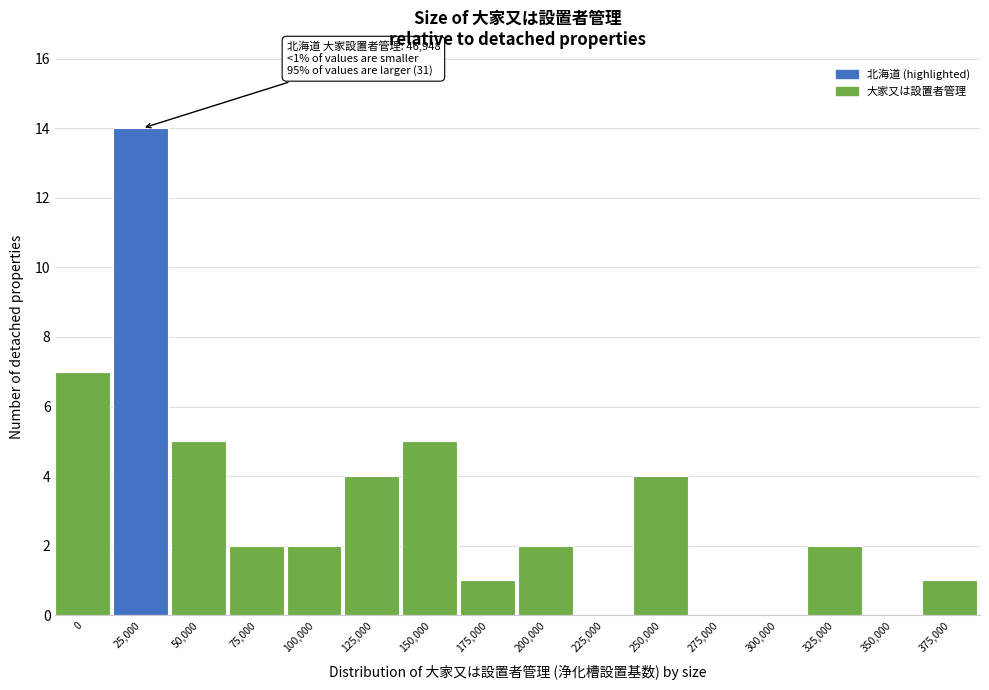

Reading left to right, list all the values displayed in this chart.

0=7	25,000=14	50,000=5	75,000=2	100,000=2	125,000=4	150,000=5	175,000=1	200,000=2	225,000=0	250,000=4	275,000=0	300,000=0	325,000=2	350,000=0	375,000=1